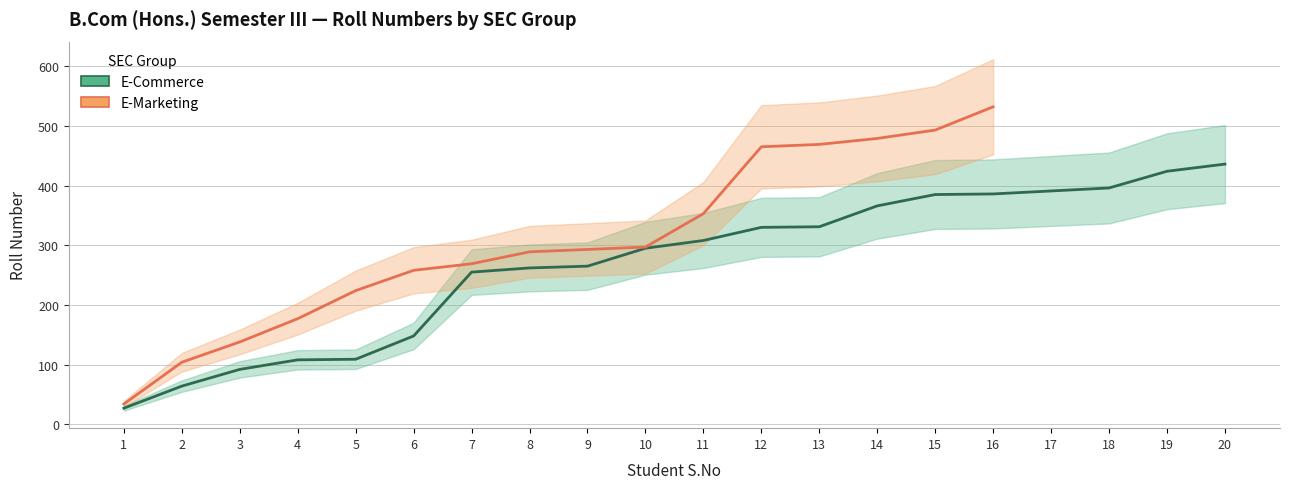

Rank the categories by value from highest to lowest.

20, 19, 18, 17, 16, 15, 14, 13, 12, 11, 10, 9, 8, 7, 6, 5, 4, 3, 2, 1